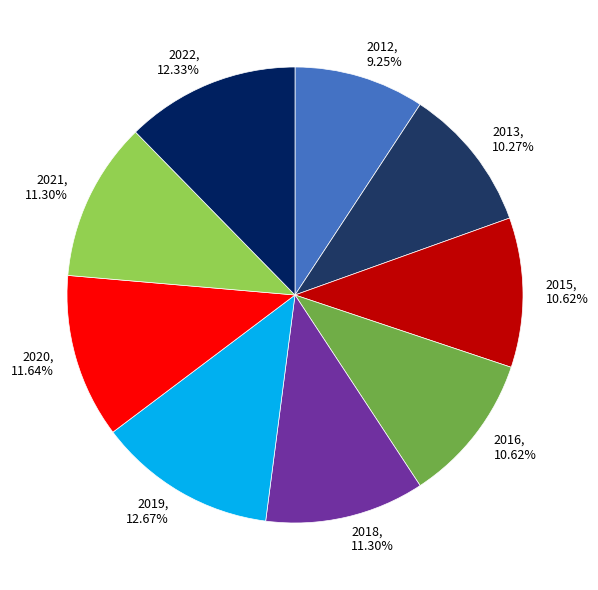

To the nearest percent, what is the average slice percentage?

11%